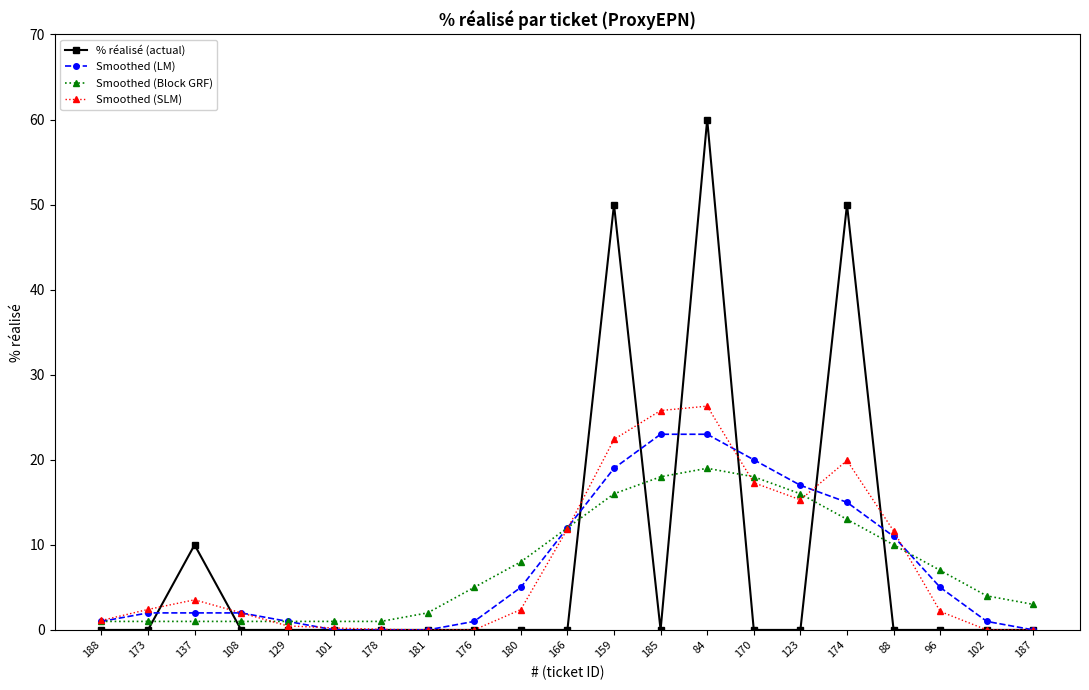

How many intersections are there between Smoothed (LM) and Smoothed (SLM)?

6